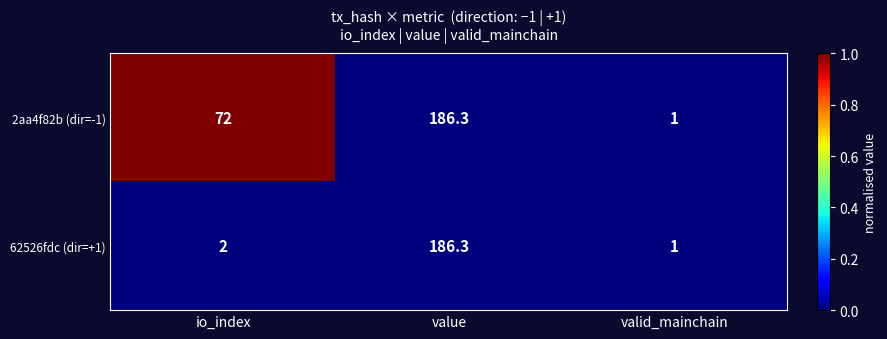

Reading left to right, list all the values displayed in this chart.

2aa4f82b (dir=-1): 72.0	186.3	1.0
62526fdc (dir=+1): 2.0	186.3	1.0